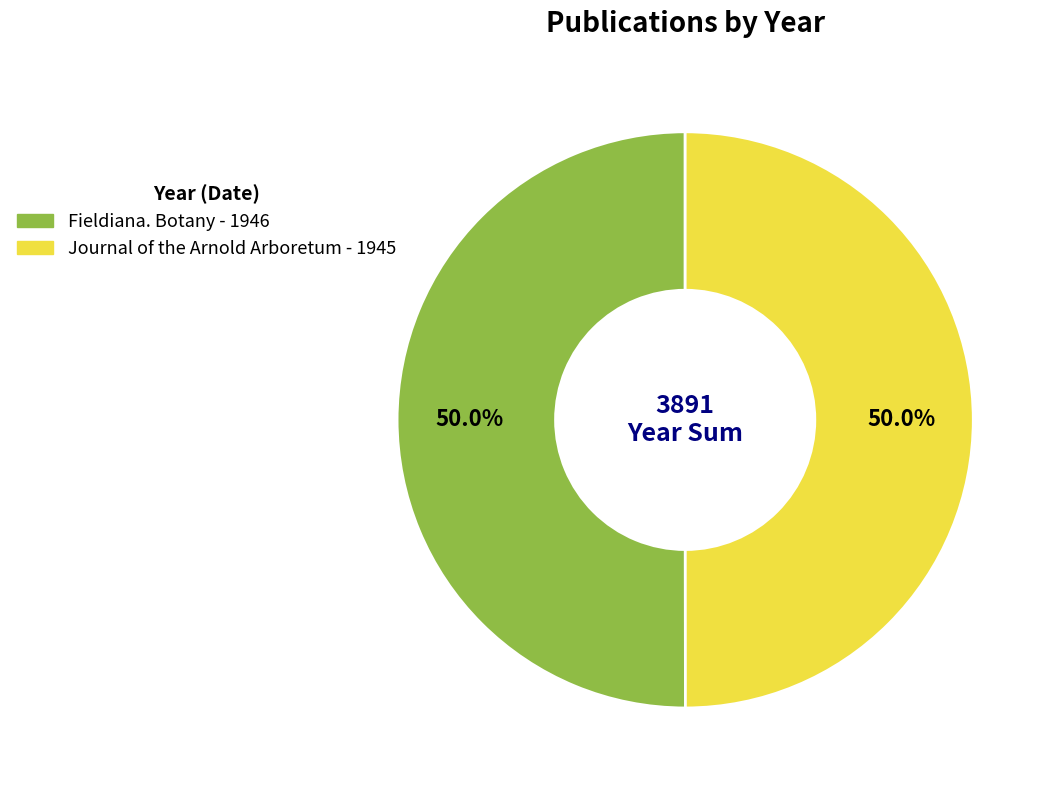

Count the number of slices in the pie.

2